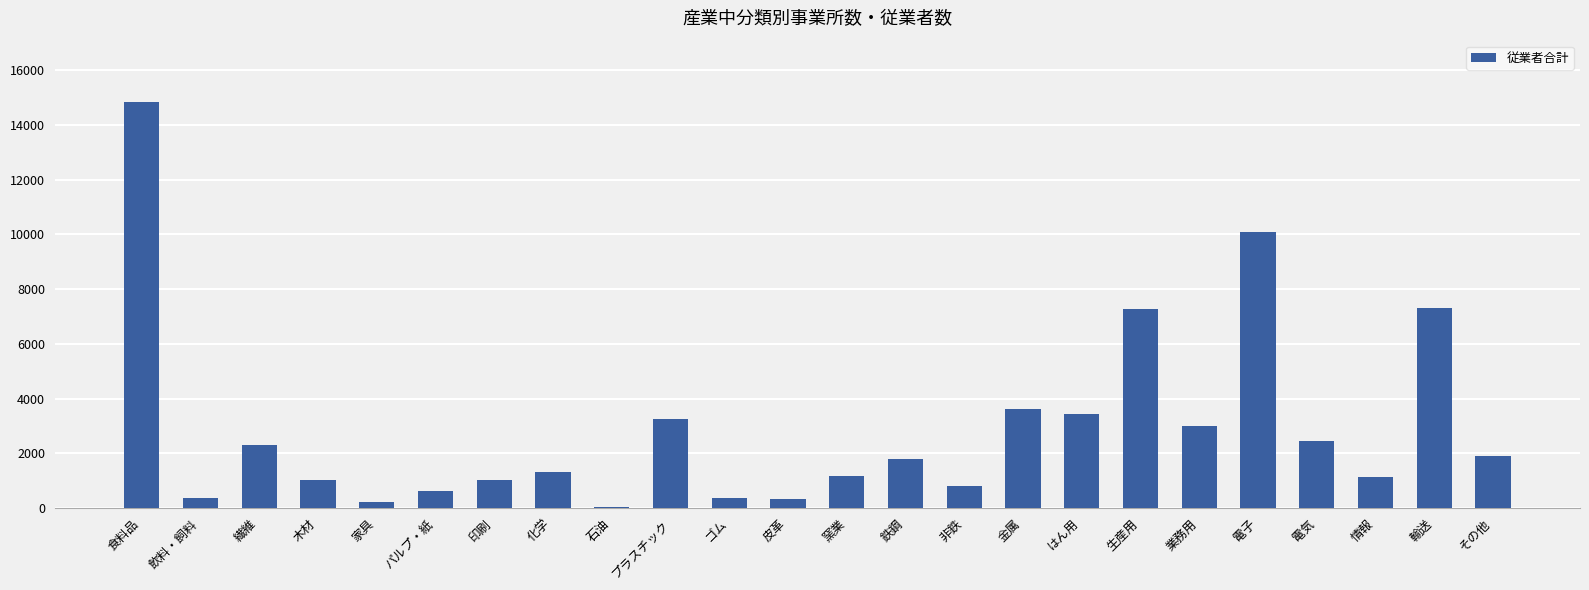

Is it true that the value at 生産用 is 4512?

False